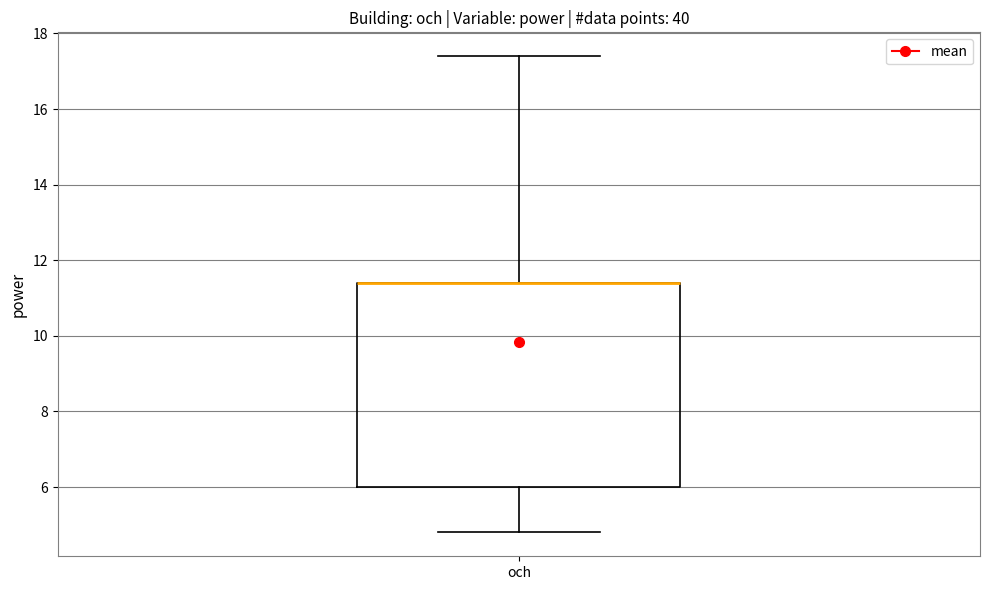

Where does the lower whisker of the box for och end on the y-axis? The values are not printed on the chart, so give them approximately, as read against the axis.

4.8